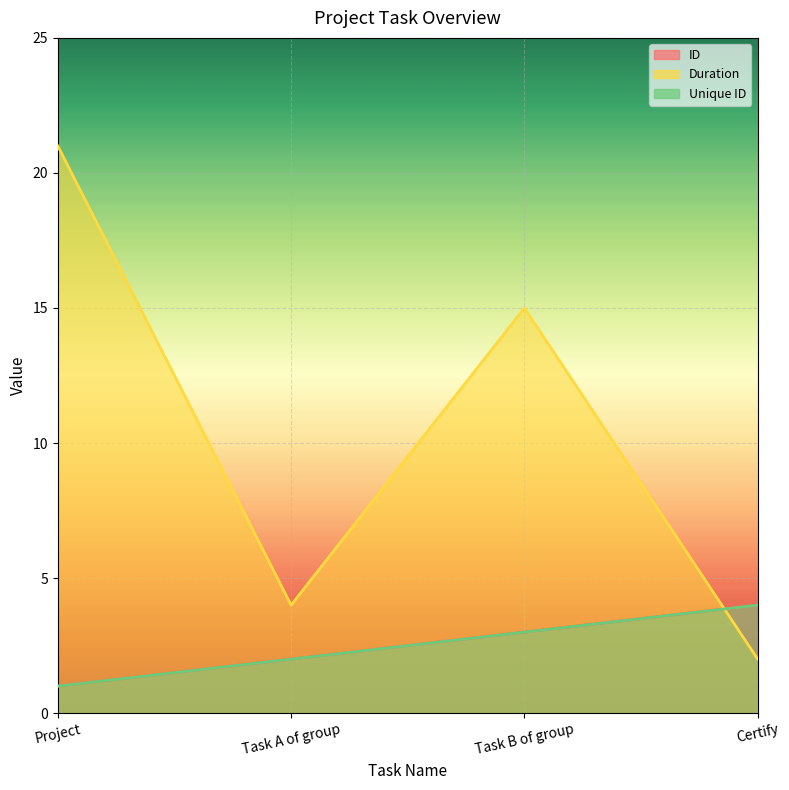

How many interior local peaks does the Duration series have?

1